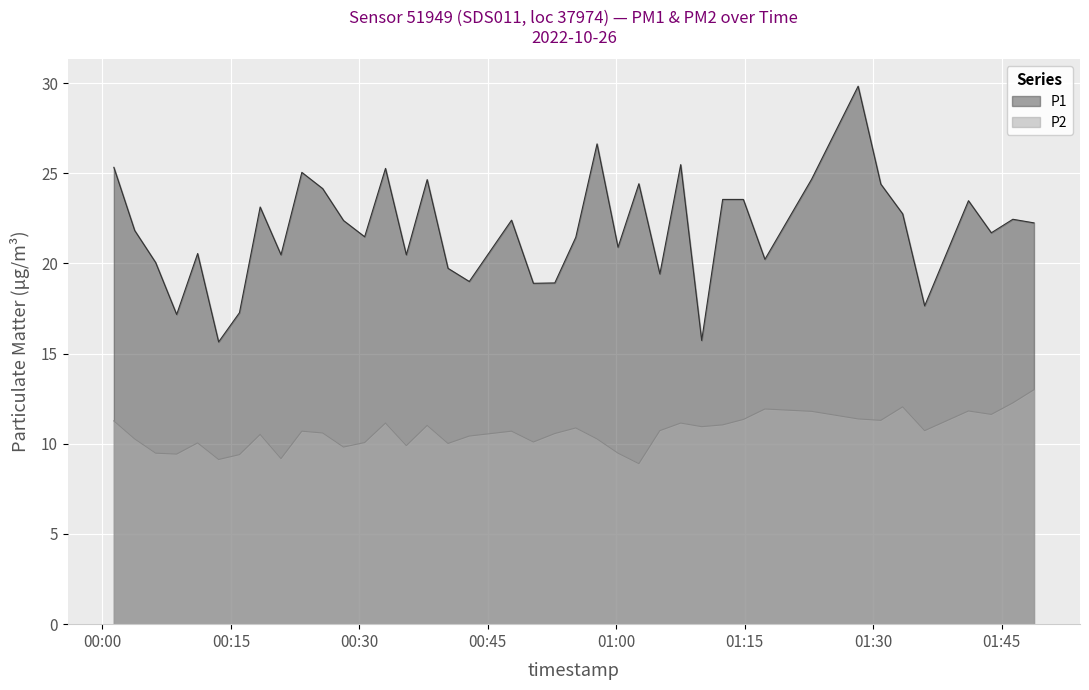

Reading right to left, extract all data points from this chart.

P1: 22.2	22.4	21.7	23.5	17.6	22.8	24.4	29.8	24.7	20.2	23.6	23.6	15.7	25.5	19.4	24.4	20.9	26.6	21.4	18.9	18.9	22.4	19.0	19.7	24.6	20.5	25.3	21.5	22.4	24.1	25.1	20.5	23.1	17.3	15.7	20.6	17.2	20.1	21.8	25.3
P2: 13.0	12.3	11.6	11.8	10.7	12.1	11.3	11.4	11.8	11.9	11.3	11.1	10.9	11.2	10.7	8.9	9.5	10.3	10.9	10.6	10.1	10.7	10.4	10.0	11.0	9.9	11.2	10.1	9.8	10.6	10.7	9.2	10.5	9.4	9.1	10.1	9.4	9.5	10.3	11.3